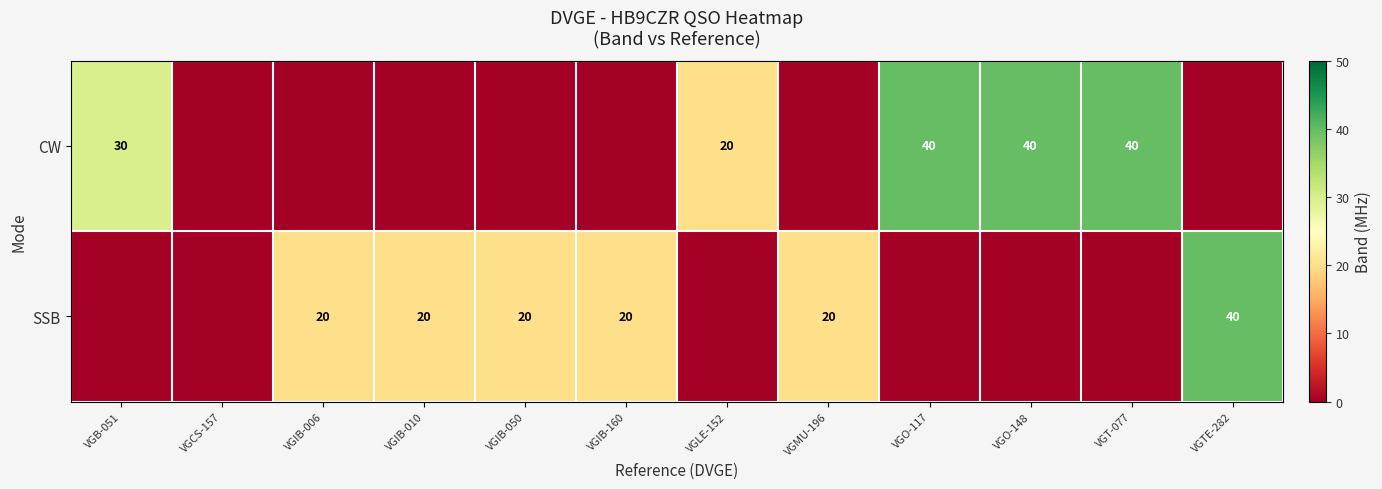

The SSB series shows 20 at VGMU-196. True or false?

True